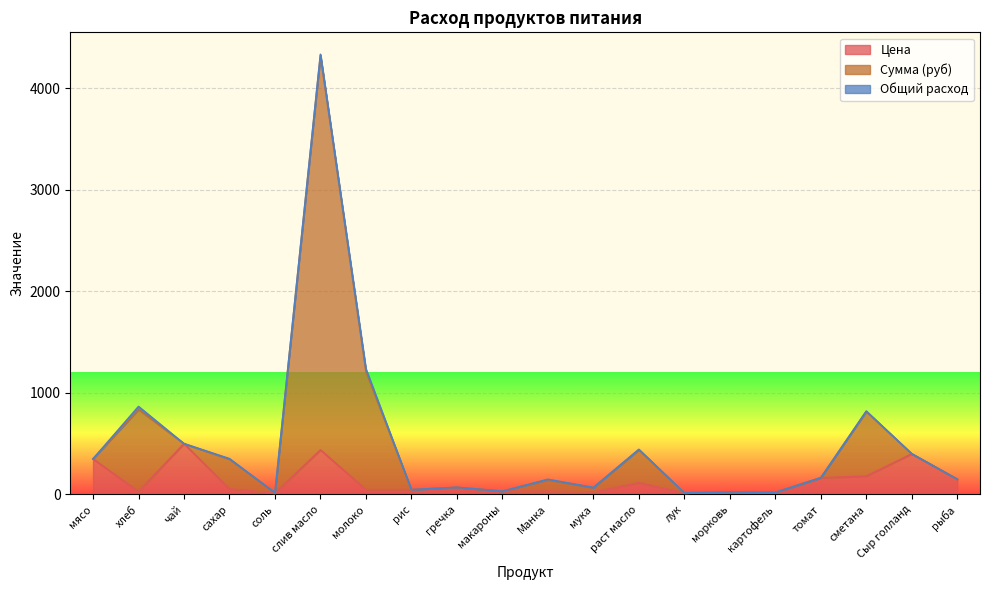

How many data points does each series have?

20